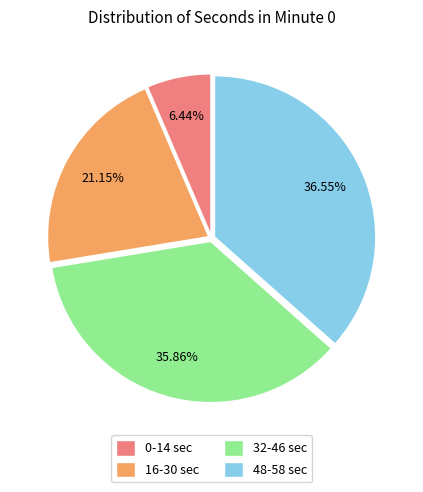

How many slices are in this pie chart?

4